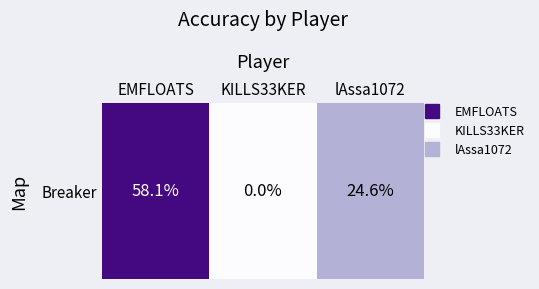

How many positive values are there?

2